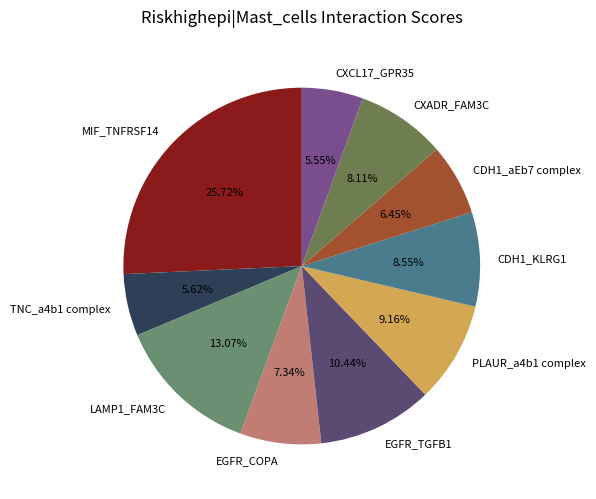

To the nearest percent, what is the difference between the largest and smallest slice percentages?

20%